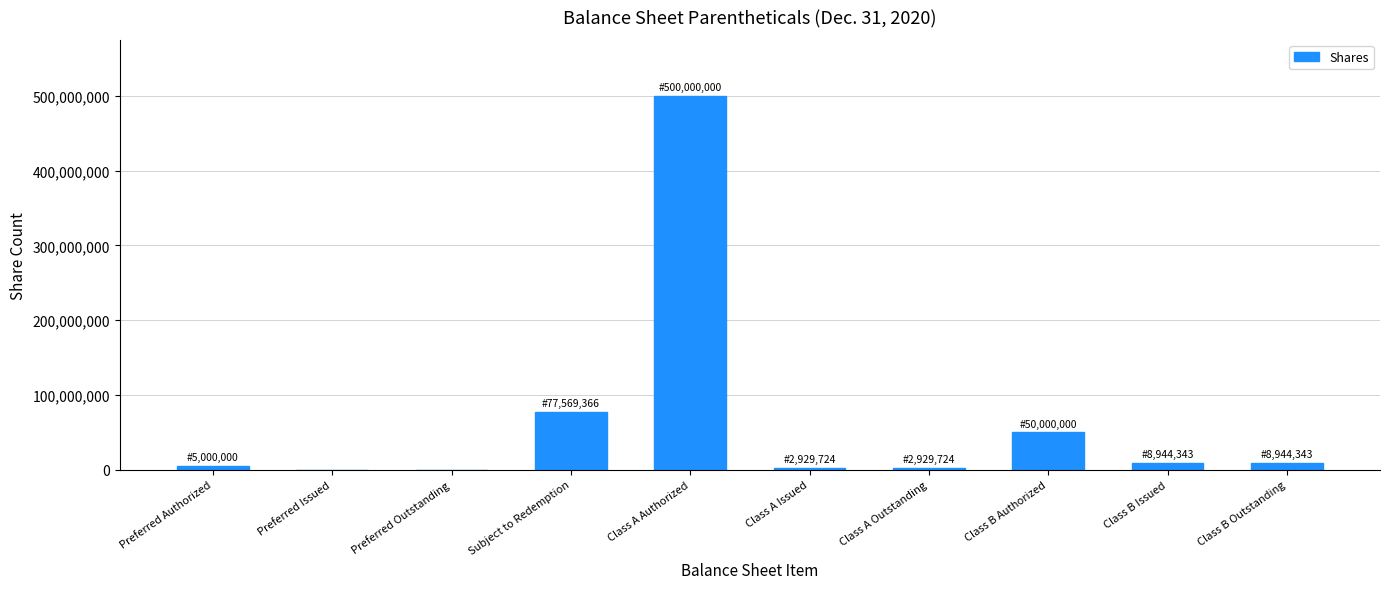

At which label is the value closest to 250000000?

Subject to Redemption